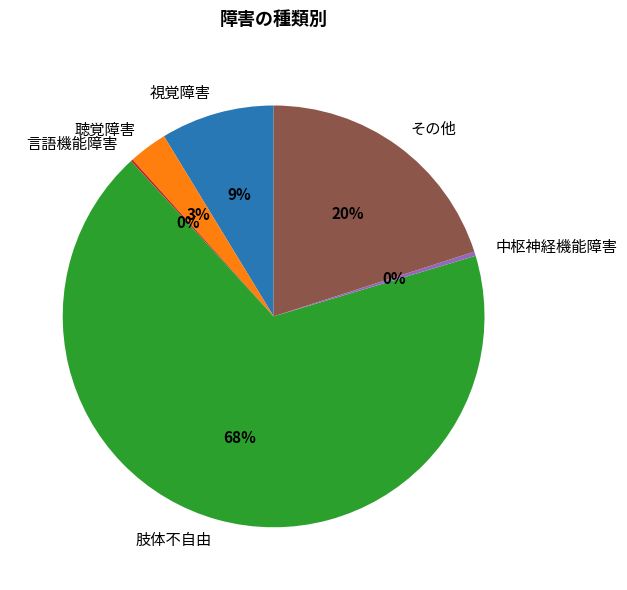

Do 視覚障害 and 肢体不自由 together represent more than half of the pie?

Yes